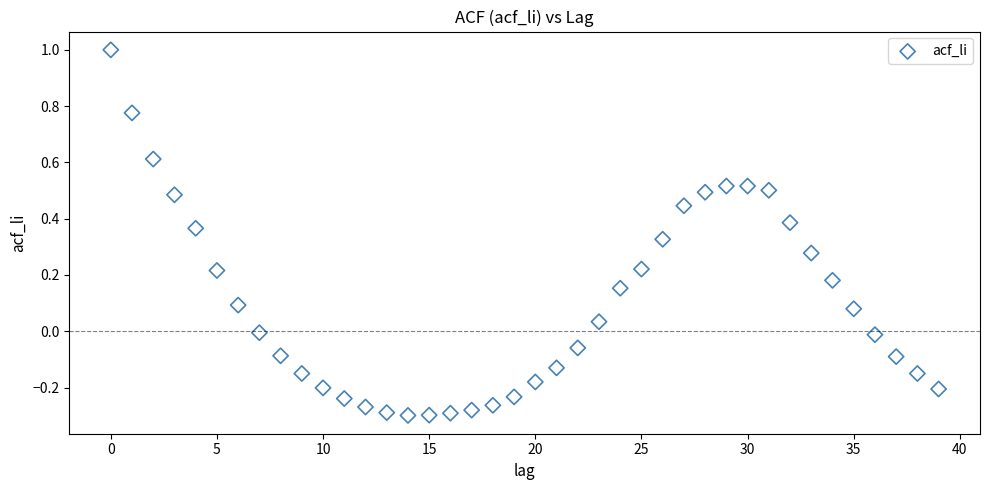

How many points are shown in the scatter plot?

40